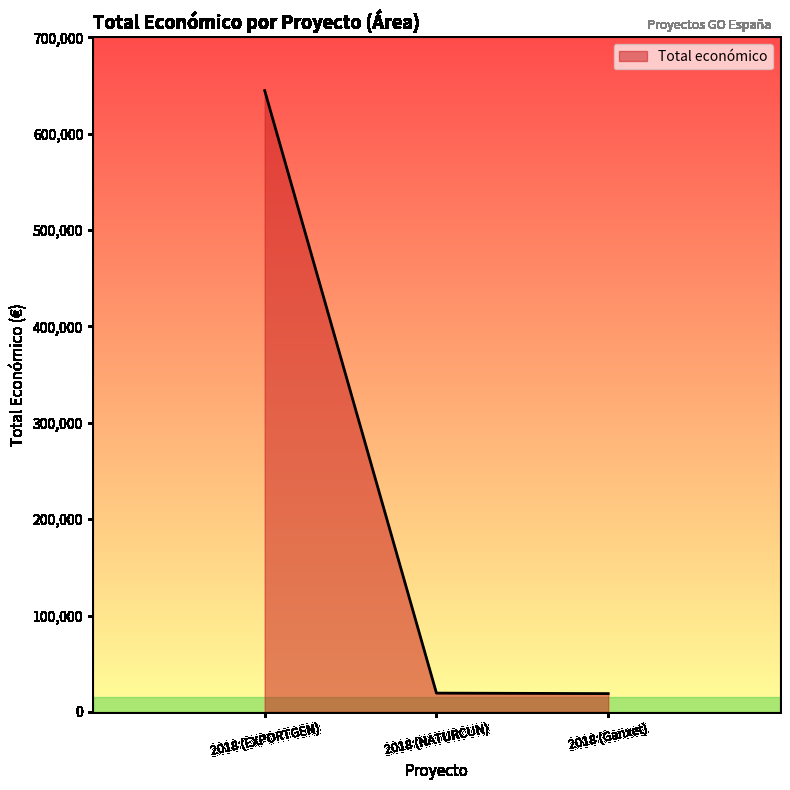

What is the change in value from 2018 (EXPORTGEN) to 2018 (NATURCUN)?

-625339